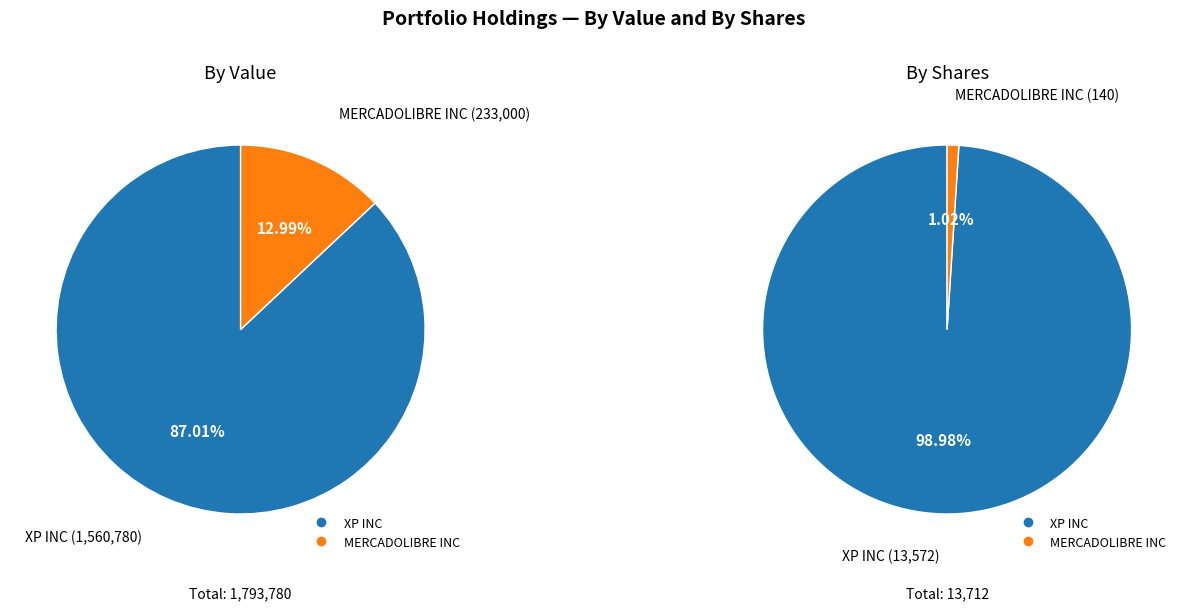

What is the smallest slice in the pie chart?

MERCADOLIBRE INC